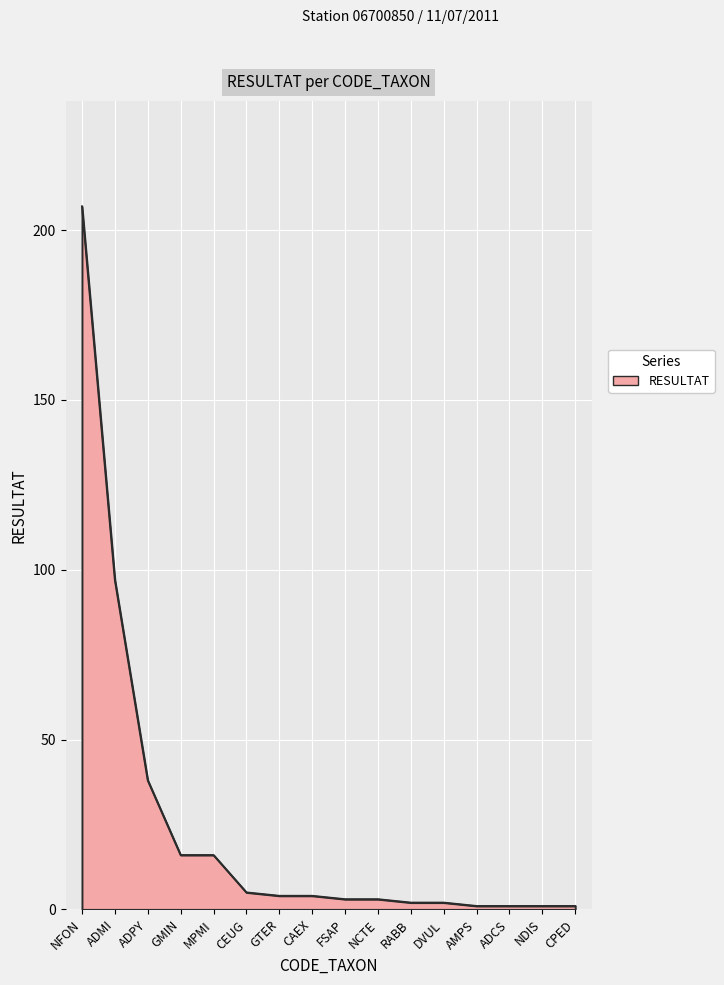

Where is the data nearest to the value 104?

ADMI